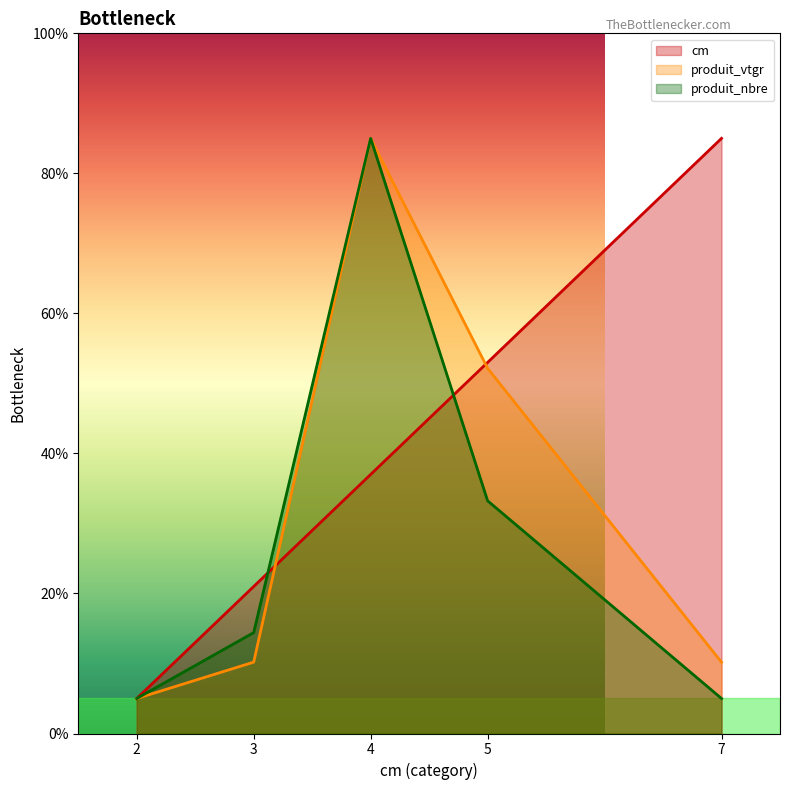

True or false: produit_vtgr has a value of 10.2 at 3.

True